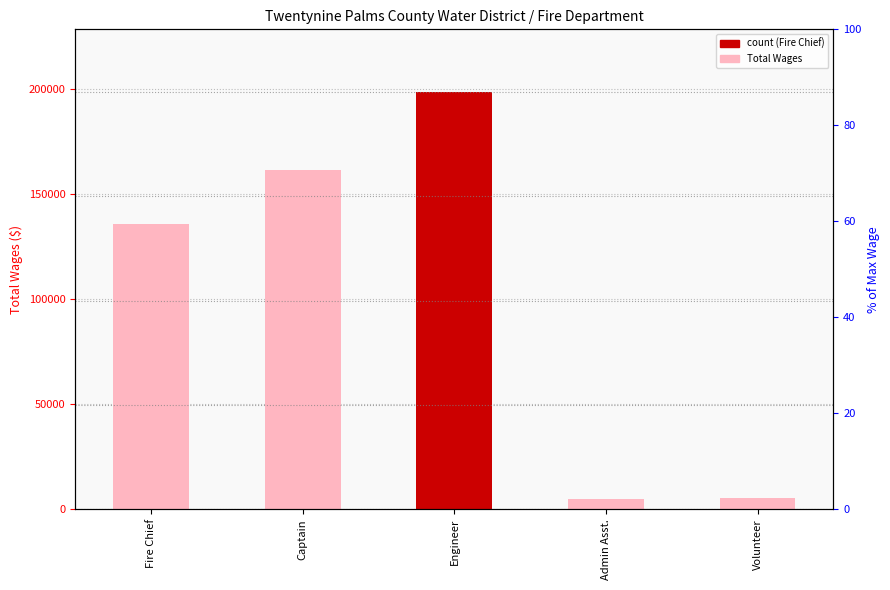

Between Admin Asst. and Captain, which is larger?

Captain